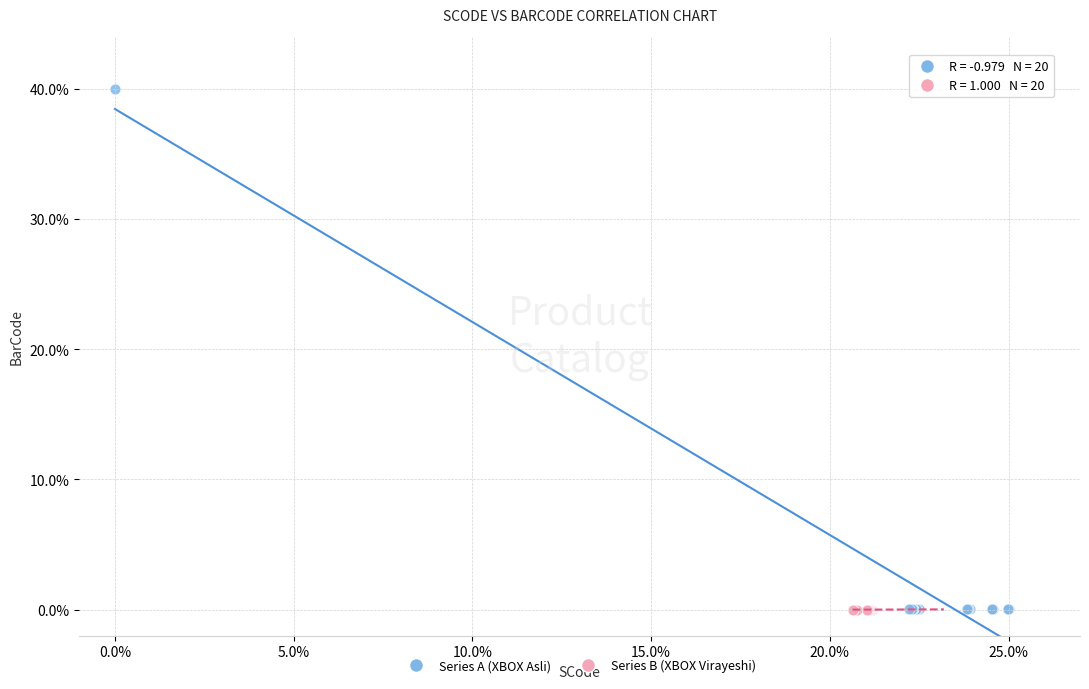

Which series contains the highest Y value?

Series A (XBOX Asli)